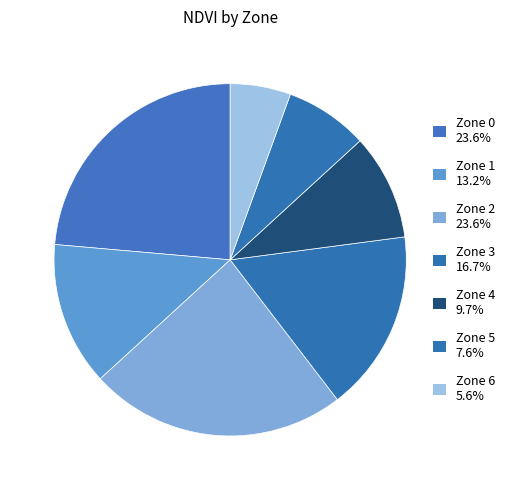

Count the number of slices in the pie.

7